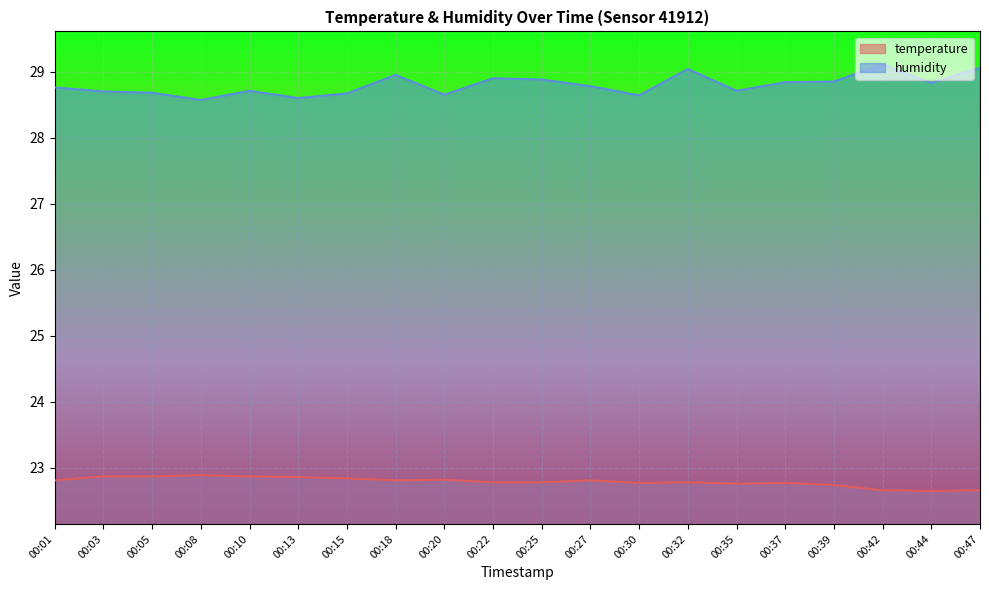

Is the value of humidity at 00:32 greater than the value of temperature at 00:18?

Yes